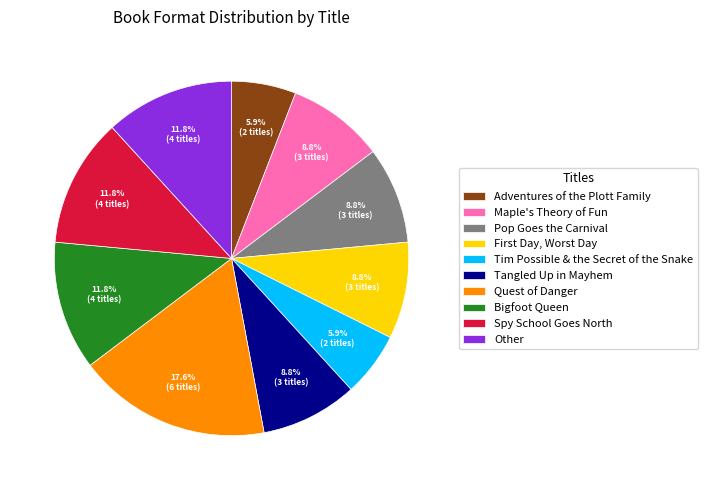

Which category has the biggest portion of the pie?

Quest of Danger